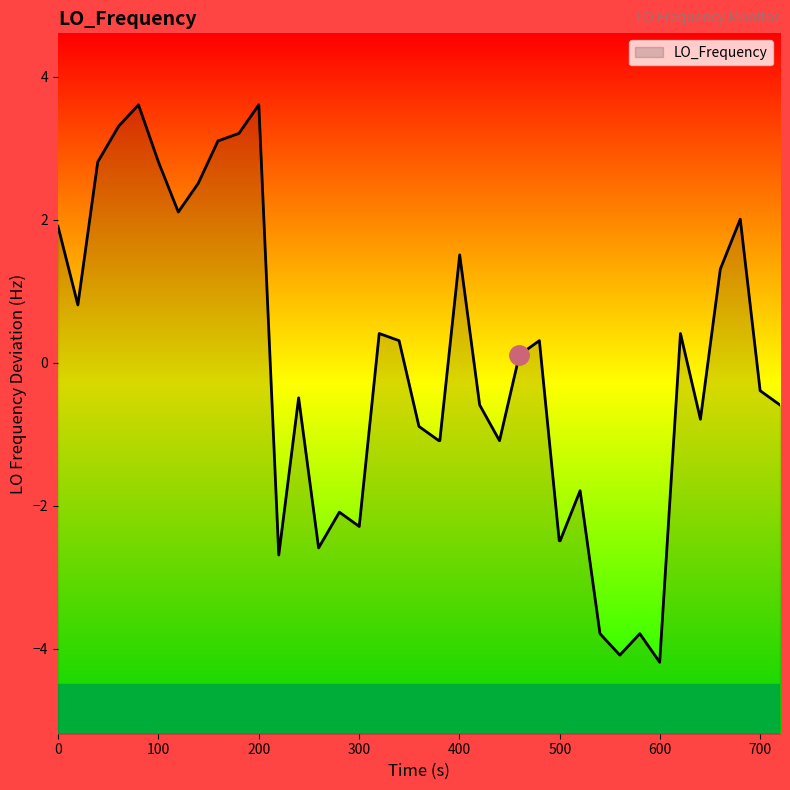

What is the maximum value shown in the chart?

3.6